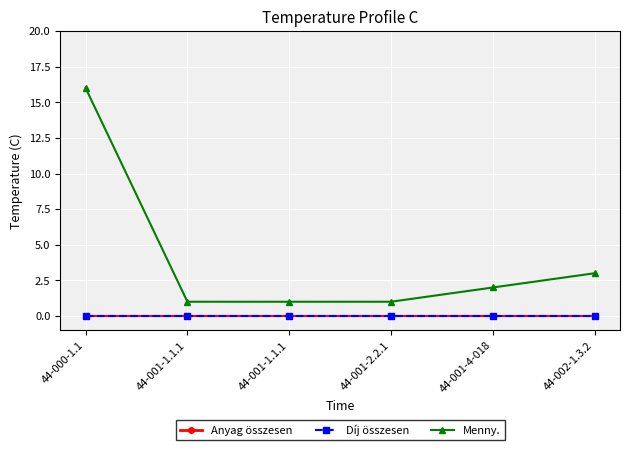

Is this an area chart (filled region under the line)?

No